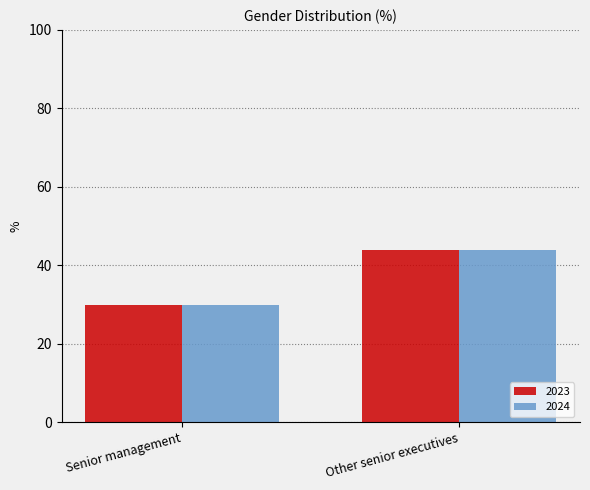

Is it true that 2024 equals 30 at Senior management?

True